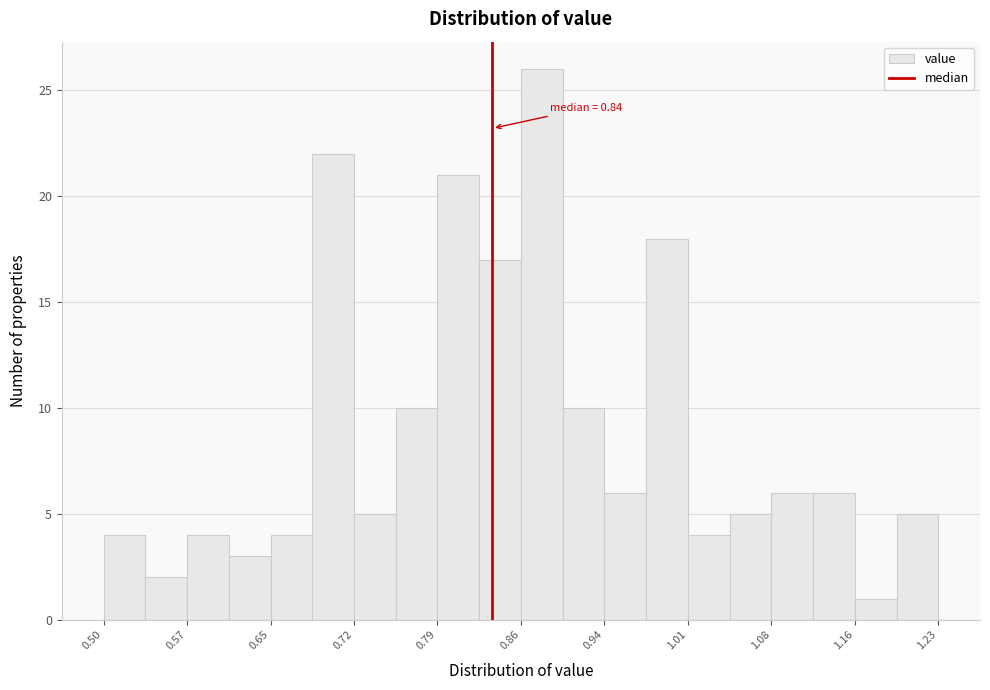

Read against the x-axis, roughly where is the centre of the tallest bar?

0.88